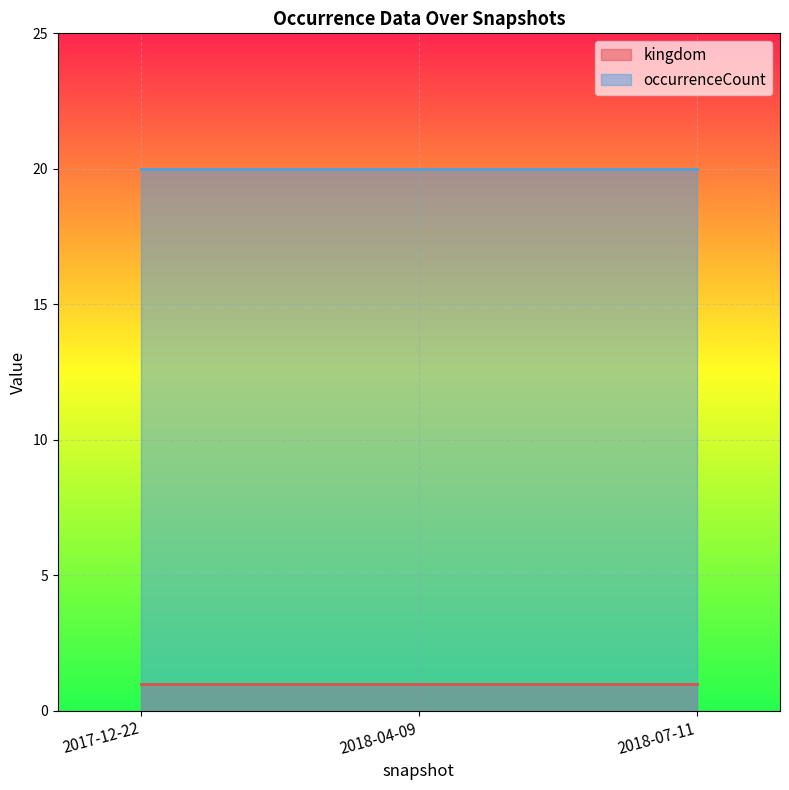

What is the difference between the highest and lowest values at 2017-12-22?

19